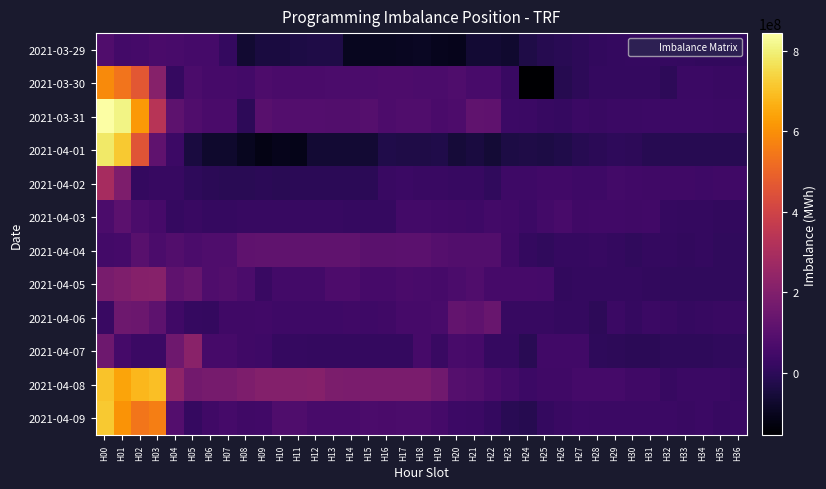

Reading left to right, what are all the values shown in this chart?

2021-03-29: H00=81129457	H01=49655916	H02=54712762	H03=66289749	H04=63343061	H05=54408076	H06=54408076	H07=15810669	H08=-66854079	H09=-44415079	H10=-43186079	H11=-33815169	H12=-30207169	H13=-30207169	H14=-99019609	H15=-98301163	H16=-97008055	H17=-94716745	H18=-90774075	H19=-102275192	H20=-106318111	H21=-64187484	H22=-63331928	H23=-68817052	H24=-33595943	H25=-15442769	H26=-9167483	H27=871838	H28=11774451	H29=15234425	H30=17558937	H31=17620307	H32=19354793	H33=13439266	H34=10614041	H35=11927634	H36=11919429
2021-03-30: H00=587956842	H01=535883612	H02=465415599	H03=213791730	H04=19072000	H05=70635223	H06=59413603	H07=59316447	H08=49517397	H09=73647398	H10=67438246	H11=66738246	H12=66738246	H13=71404086	H14=71404086	H15=71404086	H16=72365006	H17=74787102	H18=68696946	H19=68543971	H20=77306851	H21=60864657	H22=62747667	H23=25829406	H24=-152204794	H25=-154590713	H26=-17632626	H27=-976059	H28=16150496	H29=14290892	H30=13716956	H31=17014938	H32=0	H33=29189275	H34=29464654	H35=25979414	H36=26363141
2021-03-31: H00=843898666	H01=811500738	H02=619474614	H03=333260689	H04=113176051	H05=82580443	H06=66141428	H07=66452553	H08=0	H09=101513188	H10=89577121	H11=89577121	H12=89577121	H13=85583626	H14=85583626	H15=94400716	H16=75286731	H17=81319816	H18=81874944	H19=66788410	H20=72685541	H21=121046775	H22=116165190	H23=33775430	H24=30363137	H25=22924630	H26=19995313	H27=29428358	H28=27705179	H29=29165281	H30=30233183	H31=33809038	H32=34309122	H33=34687009	H34=34489243	H35=32321897	H36=29220304
2021-04-01: H00=782286248	H01=718206035	H02=456896173	H03=117197757	H04=33423345	H05=-41976512	H06=-76263575	H07=-75873768	H08=-96388657	H09=-117128567	H10=-107730541	H11=-110730541	H12=-64392181	H13=-64392181	H14=-64392181	H15=-64392182	H16=-29082614	H17=-32131144	H18=-33219292	H19=-26068490	H20=-53881470	H21=-41622521	H22=-58375098	H23=-37417109	H24=-30527985	H25=-34949099	H26=-28950093	H27=-10299854	H28=-4656530	H29=2000166	H30=-2322393	H31=-12088876	H32=-10875638	H33=-10903630	H34=-11362192	H35=-11747799	H36=-11235145
2021-04-02: H00=292403948	H01=189971039	H02=14564421	H03=22516151	H04=23818152	H05=3920173	H06=-5188234	H07=-8188234	H08=-6416234	H09=-6286997	H10=-8038997	H11=-6157997	H12=-6157997	H13=-6157997	H14=-6157997	H15=-6157998	H16=24852095	H17=28852095	H18=27488846	H19=24935426	H20=23402544	H21=21893563	H22=5342362	H23=38973183	H24=39965627	H25=45779043	H26=45543867	H27=39642168	H28=40107586	H29=50840146	H30=44606830	H31=43733123	H32=43211695	H33=43409652	H34=40006223	H35=42625052	H36=42488966
2021-04-03: H00=71027341	H01=107298359	H02=69210937	H03=57168515	H04=20177930	H05=25694120	H06=19194599	H07=20210179	H08=24160018	H09=24298018	H10=23207018	H11=23207018	H12=23207018	H13=23207018	H14=20507018	H15=20507018	H16=20507018	H17=49559943	H18=49559943	H19=45630507	H20=41657206	H21=36691983	H22=48682961	H23=46414153	H24=35251343	H25=50635779	H26=61131924	H27=43526240	H28=45177614	H29=46461826	H30=41667815	H31=44667845	H32=17659505	H33=16755060	H34=16031947	H35=11843802	H36=11780869
2021-04-04: H00=50163084	H01=52608795	H02=102414127	H03=68671278	H04=84059278	H05=70475489	H06=76583345	H07=76583345	H08=116854787	H09=119333787	H10=121803787	H11=121804787	H12=121804787	H13=121804787	H14=121804787	H15=103900787	H16=103900787	H17=109020276	H18=108899629	H19=93005841	H20=84388983	H21=84749654	H22=84753991	H23=40781788	H24=13739518	H25=7327099	H26=17869930	H27=20092116	H28=24126964	H29=15982016	H30=9172269	H31=13740284	H32=16039871	H33=11636182	H34=13308638	H35=8942317	H36=8961765
2021-04-05: H00=178410908	H01=196408996	H02=210666625	H03=212822820	H04=117933650	H05=135937601	H06=79118835	H07=83358835	H08=70377216	H09=27625754	H10=49939903	H11=50579903	H12=50579903	H13=72699903	H14=72699903	H15=57174915	H16=56610268	H17=66510268	H18=60043539	H19=58605859	H20=71327566	H21=82259938	H22=57355789	H23=56740966	H24=58680355	H25=53224181	H26=12415132	H27=13283642	H28=15720384	H29=14132265	H30=15989914	H31=9742512	H32=6299058	H33=5876691	H34=6821506	H35=6288650	H36=5820238
2021-04-06: H00=26817067	H01=150587339	H02=148170624	H03=112159660	H04=42559668	H05=17508891	H06=15839124	H07=42682663	H08=42413577	H09=44639599	H10=37291785	H11=37291785	H12=38283769	H13=38283769	H14=40683769	H15=40313983	H16=41313983	H17=56814700	H18=56804527	H19=61883201	H20=129977308	H21=118330098	H22=138975970	H23=23261810	H24=22848255	H25=22473255	H26=14687255	H27=14613896	H28=-2369469	H29=31568576	H30=19319533	H31=29034544	H32=28142205	H33=19880194	H34=22998796	H35=26364639	H36=26456938
2021-04-07: H00=150037563	H01=54611698	H02=30508388	H03=30508388	H04=153607502	H05=222325303	H06=59070307	H07=59070307	H08=43070307	H09=38035723	H10=20833296	H11=20833296	H12=13526626	H13=14041461	H14=13664533	H15=13664533	H16=13656562	H17=13656562	H18=57443134	H19=25038111	H20=62760615	H21=56774693	H22=17707207	H23=17746807	H24=-7149098	H25=48057987	H26=47214479	H27=46598326	H28=2986273	H29=1120185	H30=-2502966	H31=-2721531	H32=1908254	H33=2918425	H34=4283264	H35=7393106	H36=6255578
2021-04-08: H00=704076494	H01=644123414	H02=683655719	H03=696553116	H04=232183655	H05=163682451	H06=174609329	H07=175203329	H08=191595243	H09=206379134	H10=206432360	H11=205630960	H12=208630960	H13=187807025	H14=184525242	H15=184525242	H16=184526557	H17=184461789	H18=184461789	H19=158966435	H20=92746580	H21=84005853	H22=64988116	H23=51740493	H24=33394511	H25=42395595	H26=44258886	H27=53800868	H28=55609660	H29=54850554	H30=41814489	H31=43273428	H32=24621010	H33=31241779	H34=31293540	H35=30555080	H36=24334996
2021-04-09: H00=715254747	H01=609443560	H02=540814608	H03=562223560	H04=88940822	H05=17488046	H06=43798373	H07=54878920	H08=43414148	H09=44668908	H10=78992881	H11=79138830	H12=62343232	H13=62343232	H14=62963489	H15=70052123	H16=65190586	H17=70360277	H18=70060617	H19=54254373	H20=34236260	H21=30513680	H22=14460365	H23=-9598528	H24=-14348539	H25=14925689	H26=25613481	H27=35350867	H28=31719806	H29=30354543	H30=29203034	H31=31793597	H32=28844113	H33=26752014	H34=31479215	H35=24311263	H36=25059851